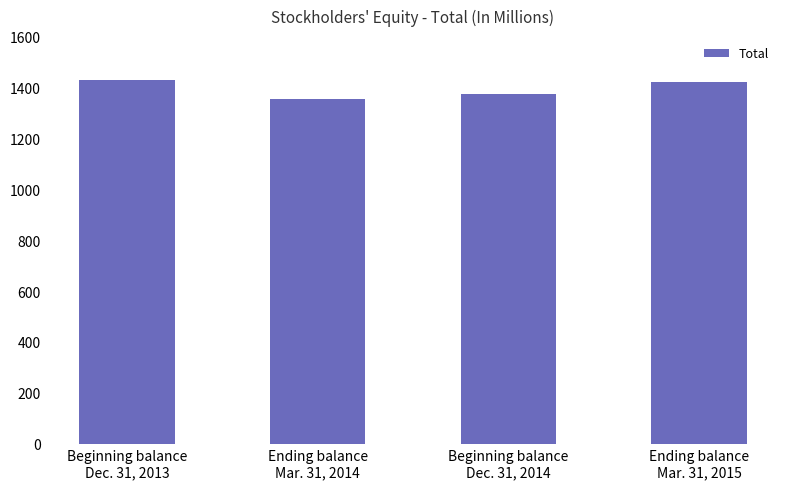

How many bars are there in total?

4